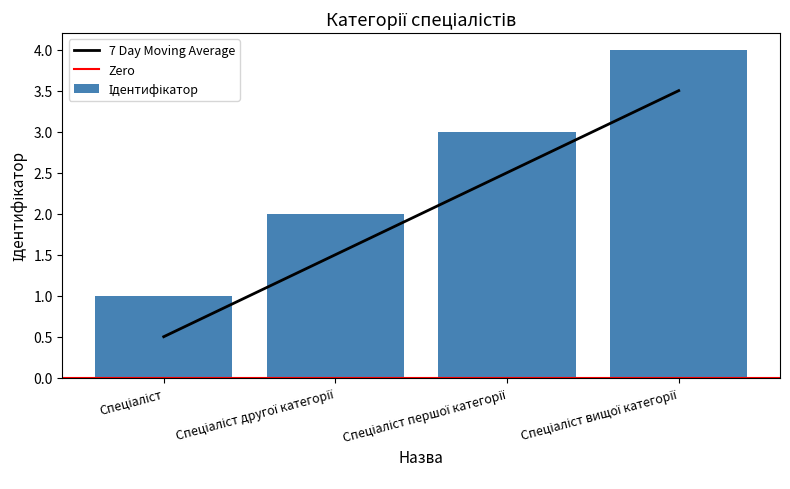

What is the value of the 2nd bar from the left?

1.5